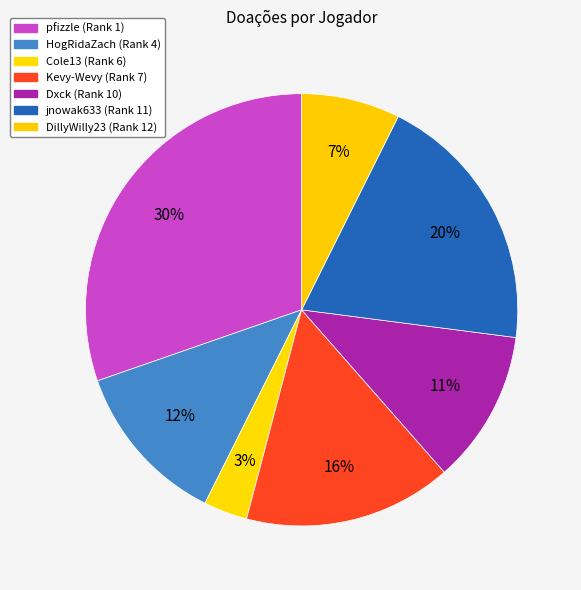

Does any single category account for the majority?

No